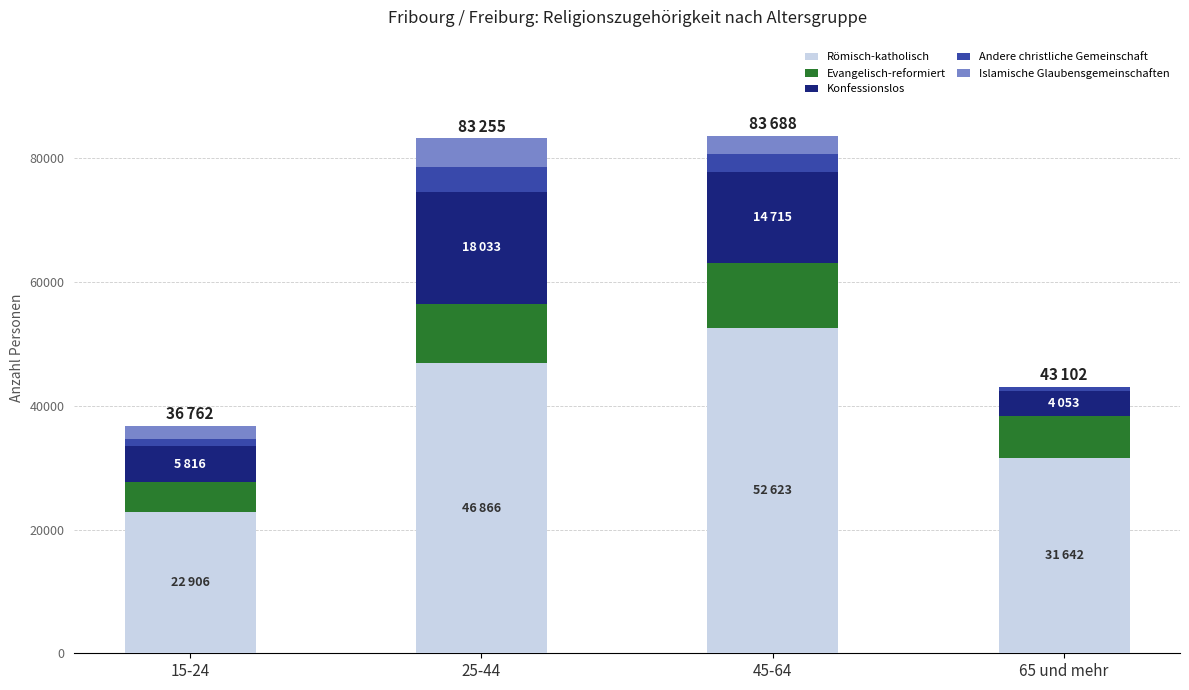

What is the highest value of the Römisch-katholisch series?

52623.0